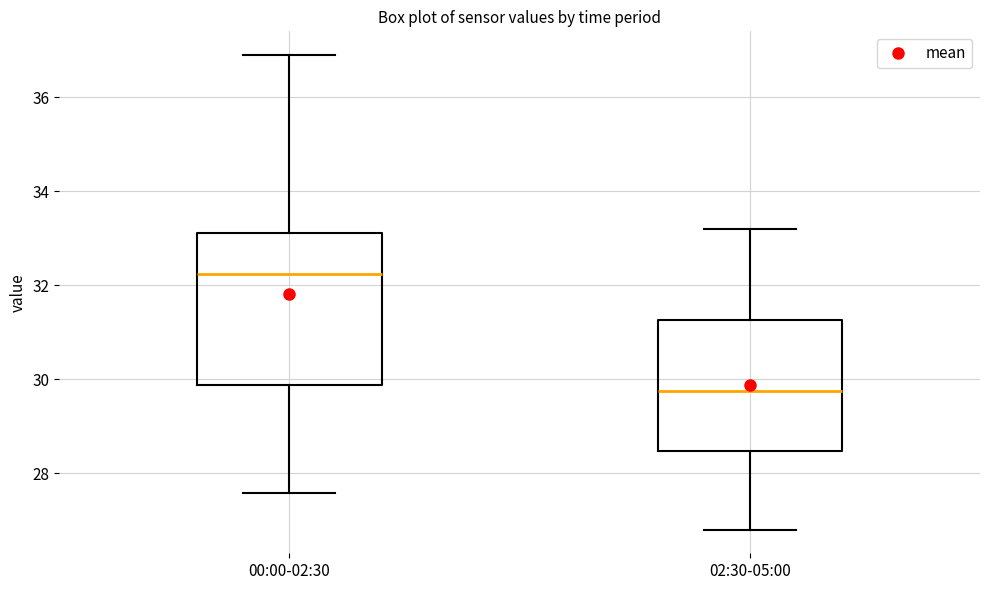

Reading left to right, read every box against the y-axis: the position of its median line, the range the box covers, and the ends of its whiskers. The values are not printed on the chart, so give them approximately, as read against the axis.

00:00-02:30: median 32.2, box 29.8 to 33.2, whiskers 27.6 to 37.0
02:30-05:00: median 29.8, box 28.4 to 31.2, whiskers 26.8 to 33.2